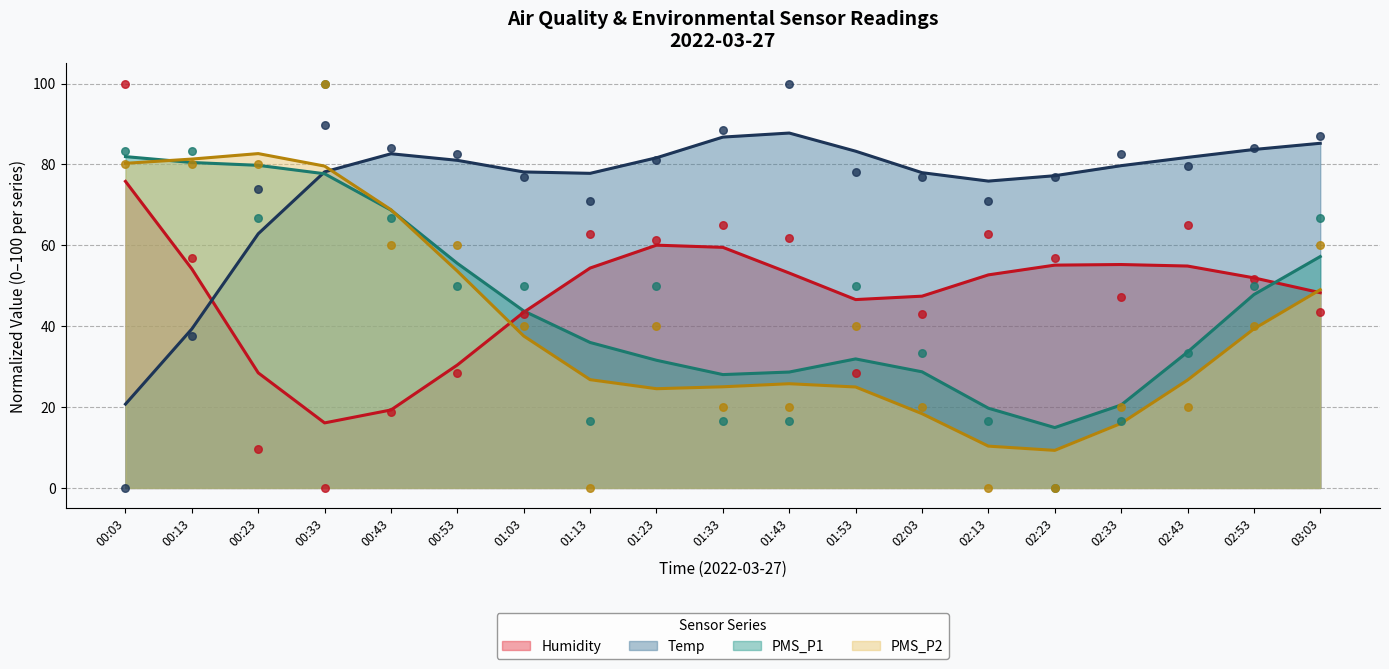

Which series has the largest total across all categories?

Temp